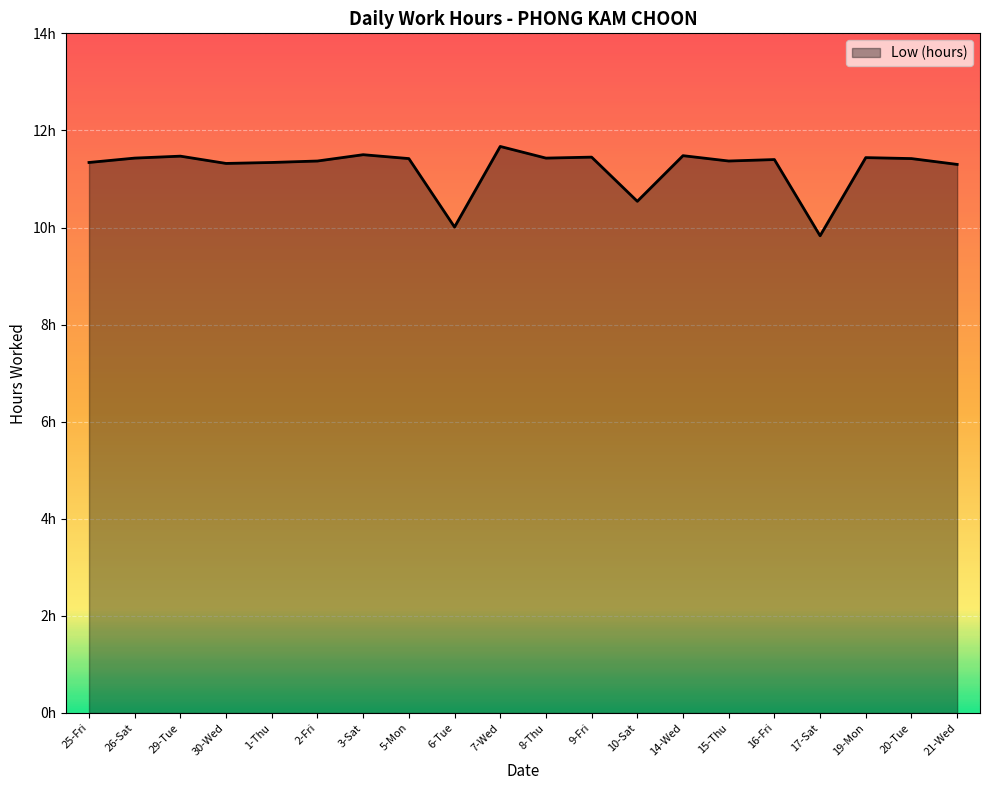

Is this an area chart (filled region under the line)?

Yes